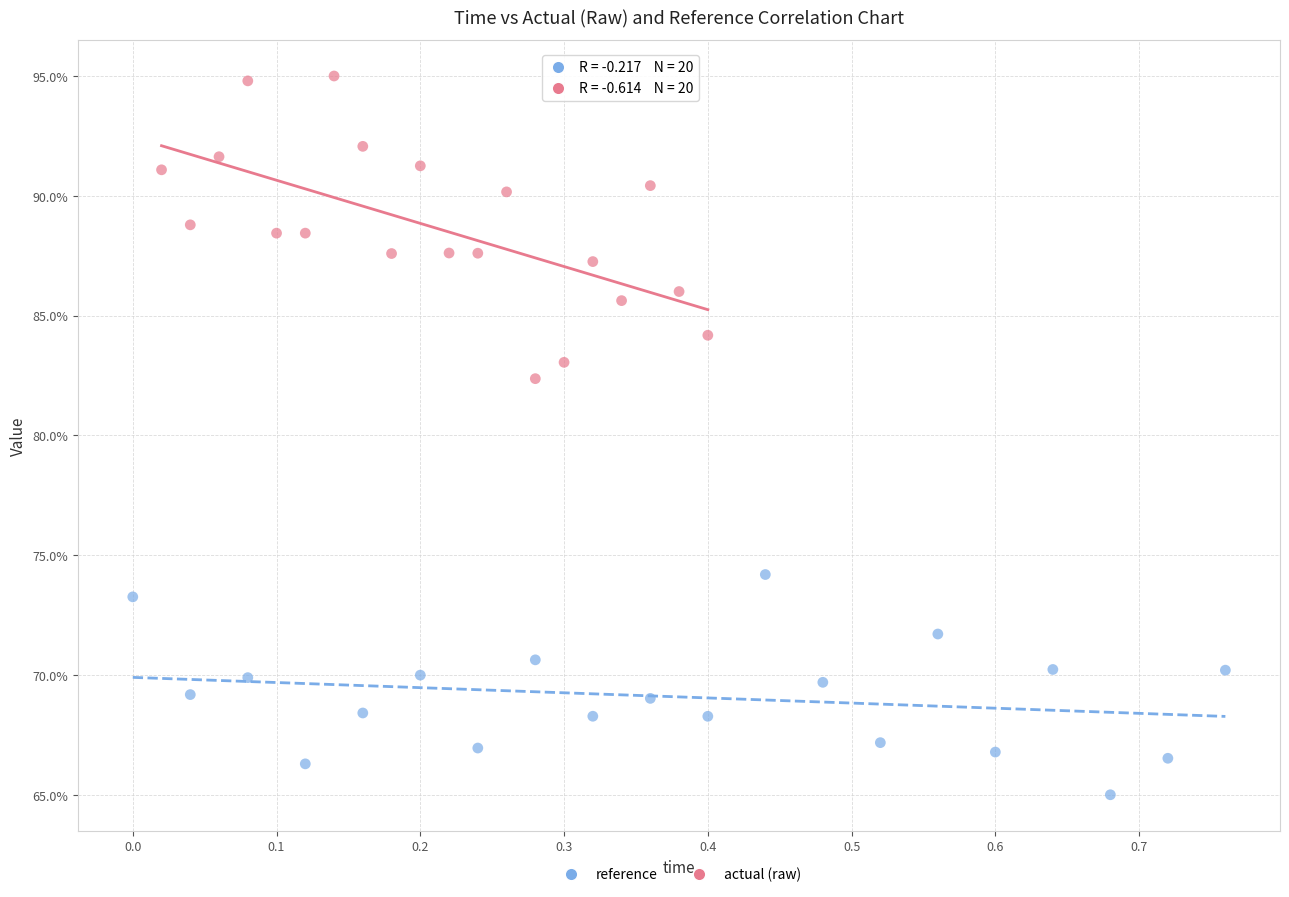

Which series has the widest spread of Y values?

actual (raw)